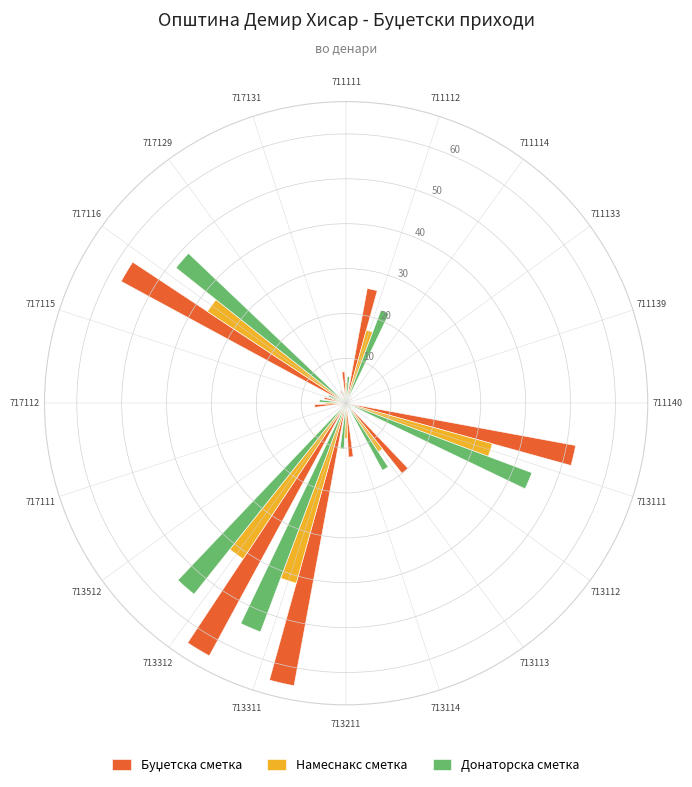

Which category has the highest value across all series?

713311